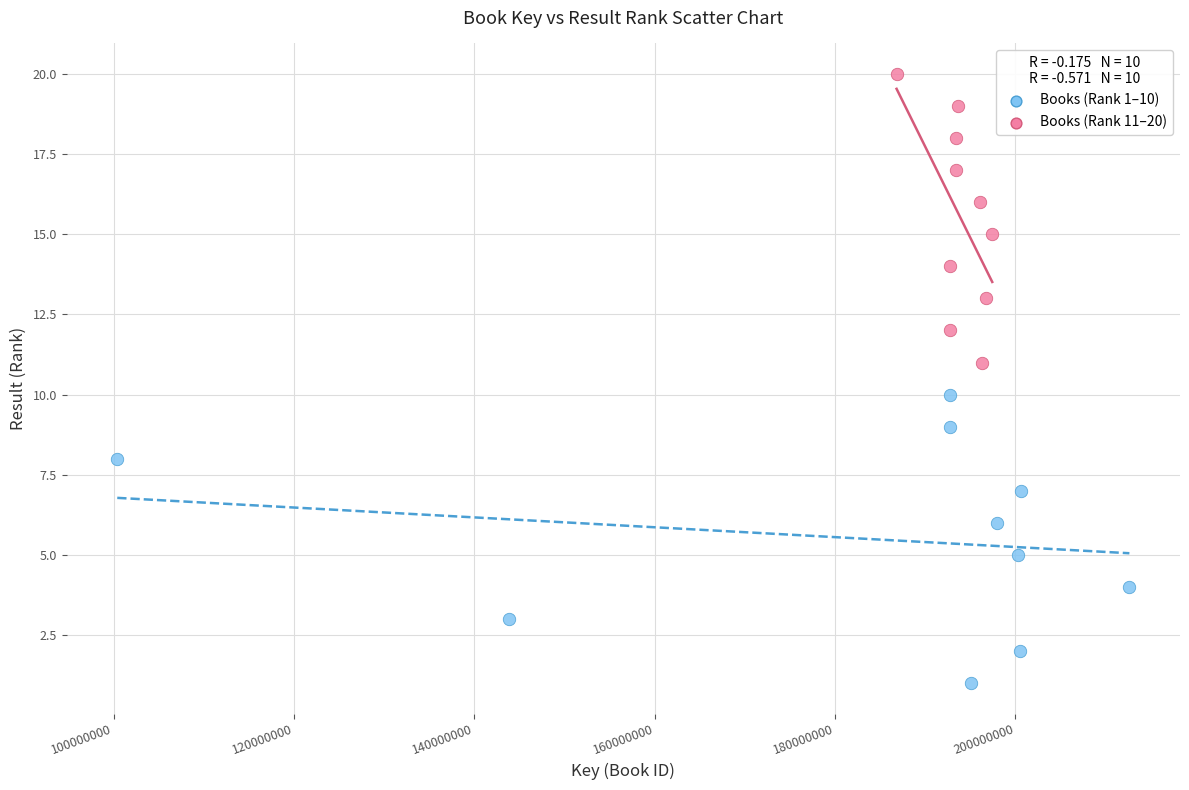

Which series reaches the minimum Y coordinate?

Books (Rank 1–10)